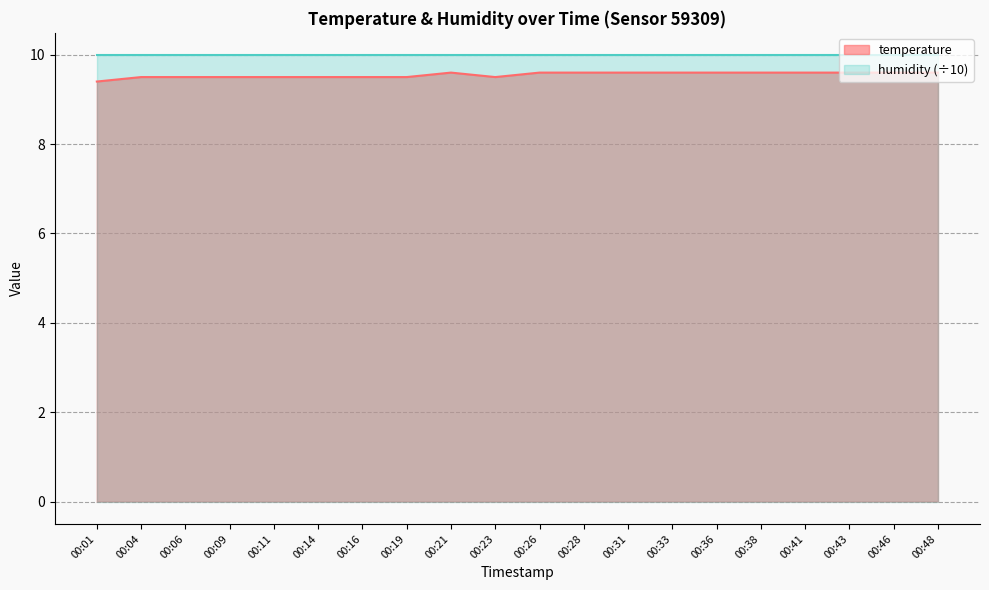

Rank the categories by value from lowest to highest.

00:01, 00:04, 00:06, 00:09, 00:11, 00:14, 00:16, 00:19, 00:23, 00:21, 00:26, 00:28, 00:31, 00:33, 00:36, 00:38, 00:41, 00:43, 00:46, 00:48